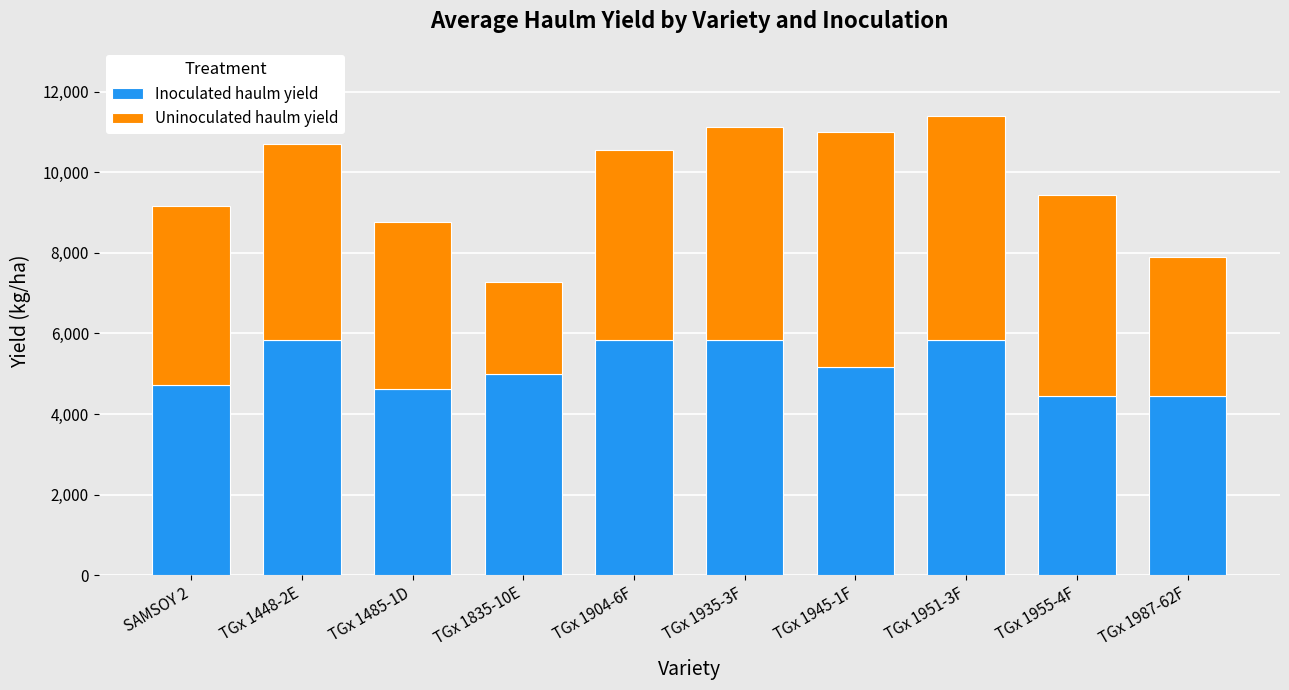

What are all the series names shown in the legend?

Inoculated haulm yield, Uninoculated haulm yield